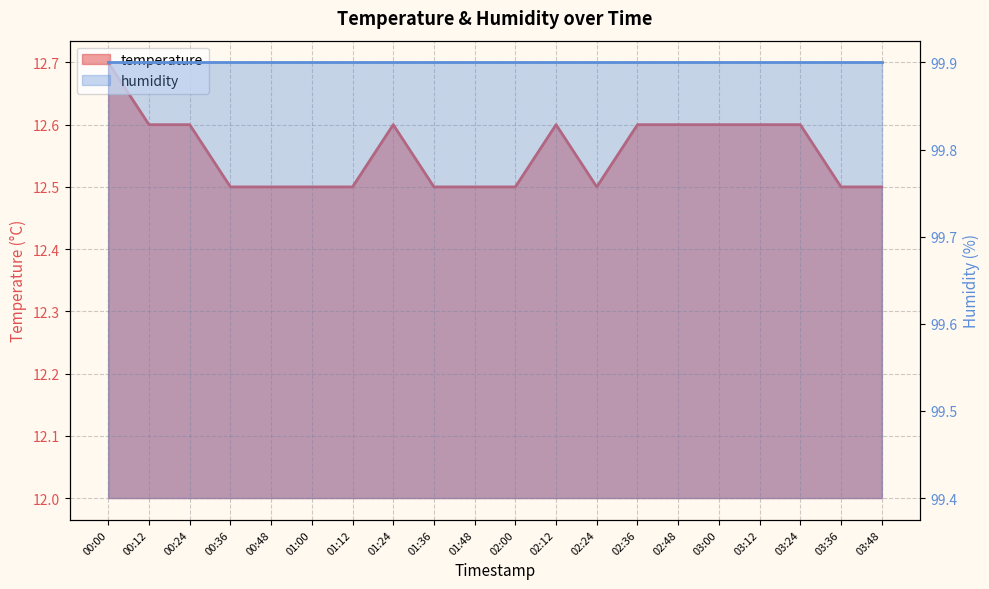

What is the label of the 1st point from the right?

03:48